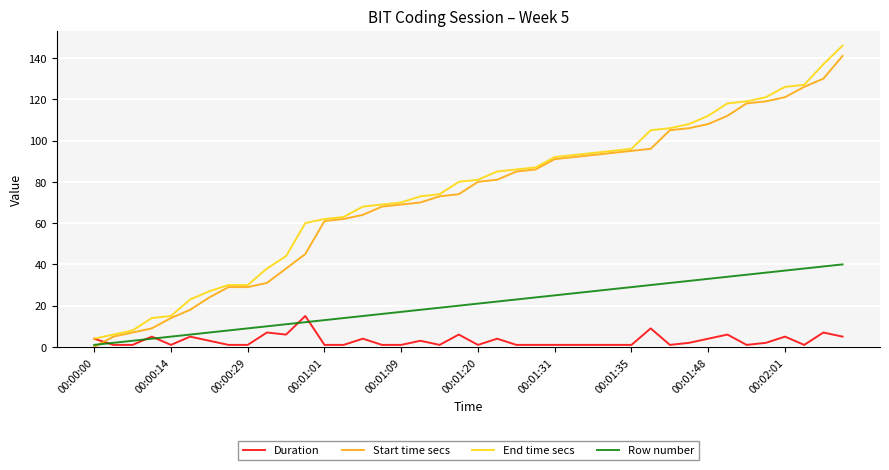

What is the greatest value displayed?

146